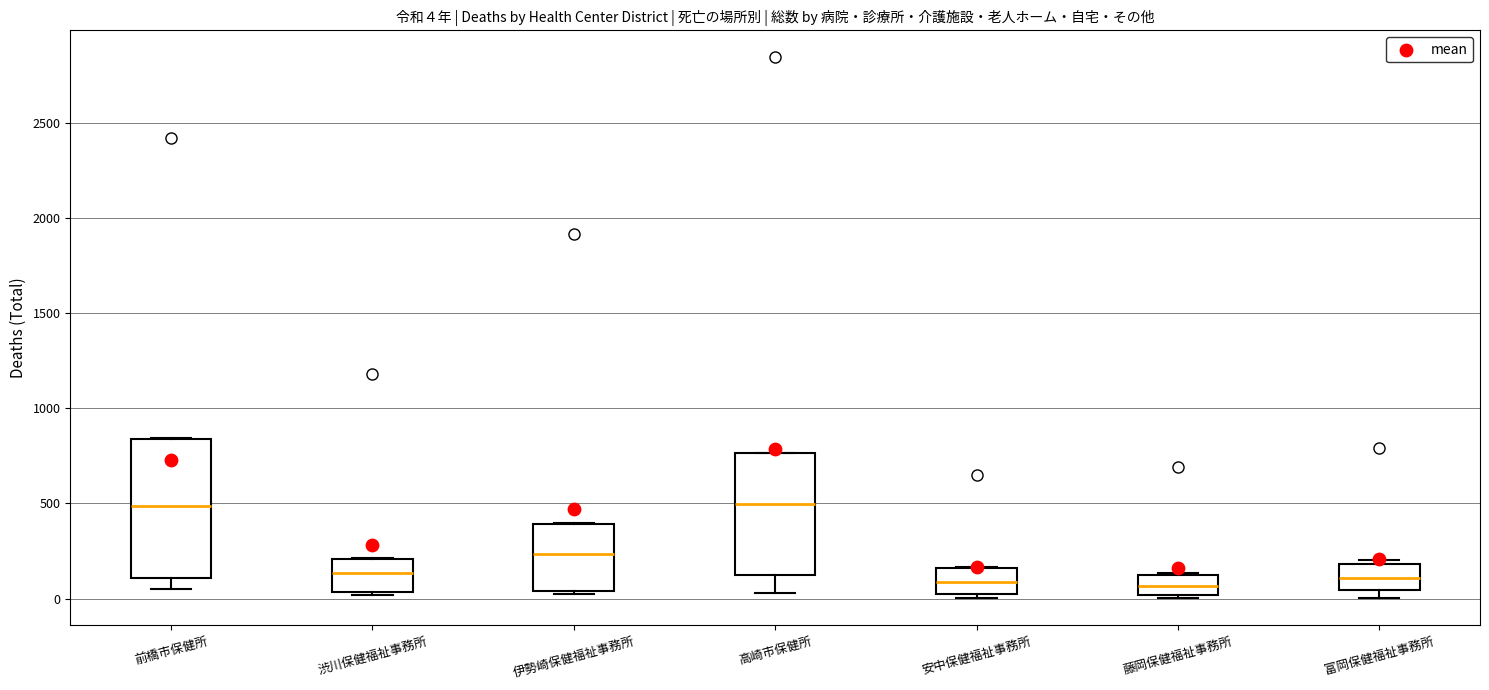

Comparing the boxes themselves (not the whiskers), which one is the tallest?

前橋市保健所